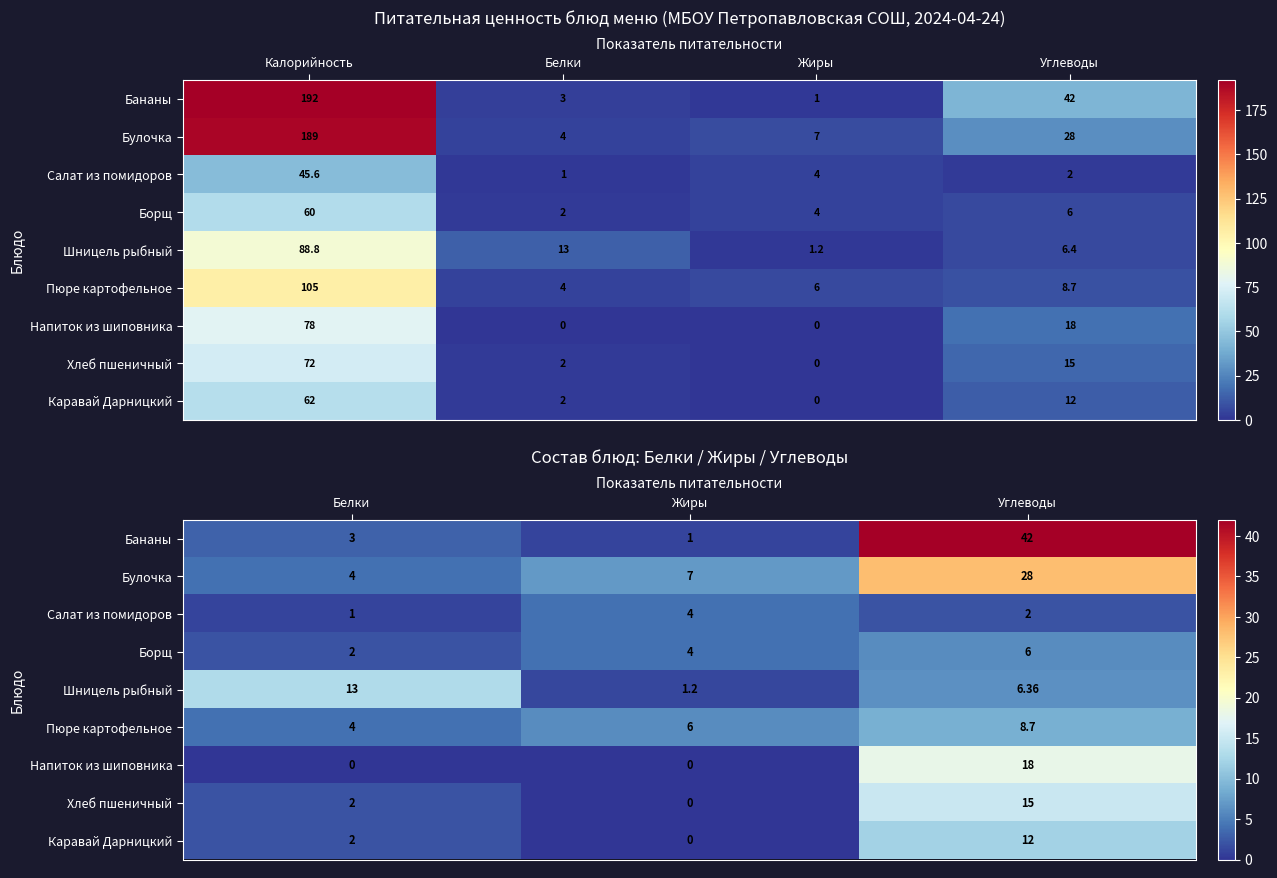

What is the sum of all Каравай Дарницкий values?

14.0